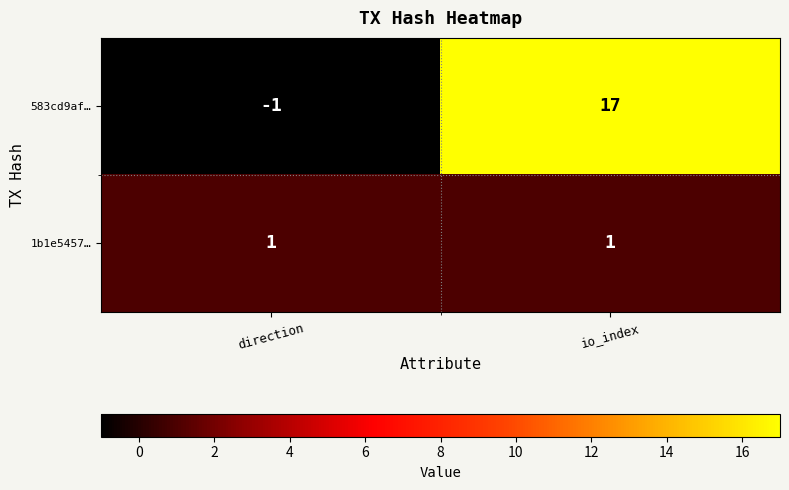

Rank the series by their average value, from highest to lowest.

583cd9af…, 1b1e5457…